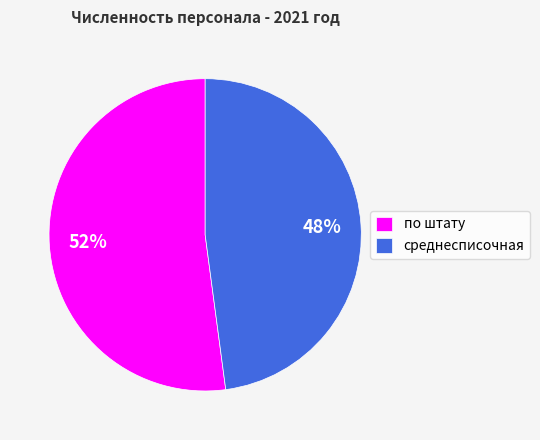

Count the number of slices in the pie.

2